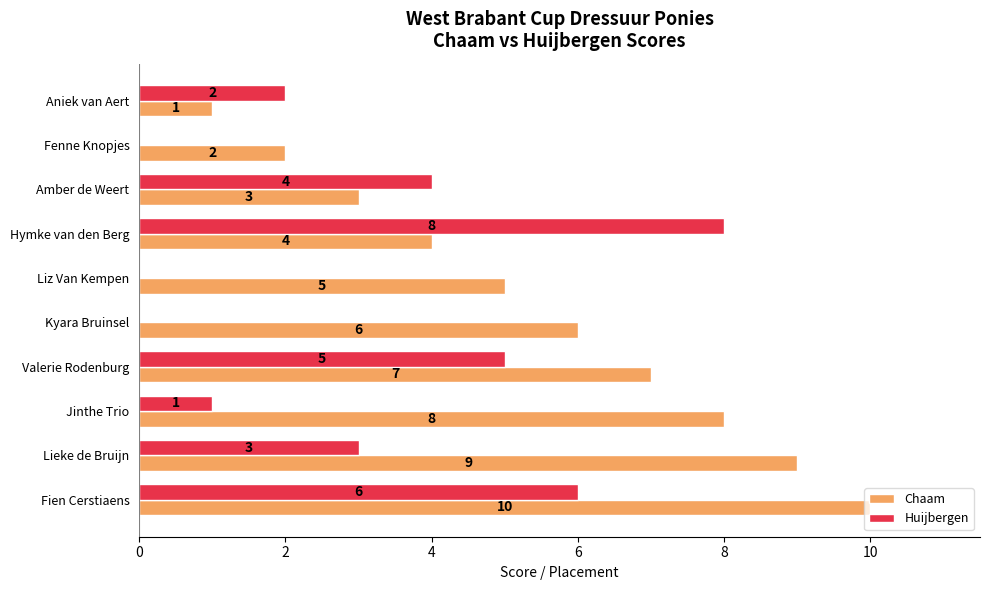

True or false: Huijbergen has a value of 5 at Valerie Rodenburg.

True